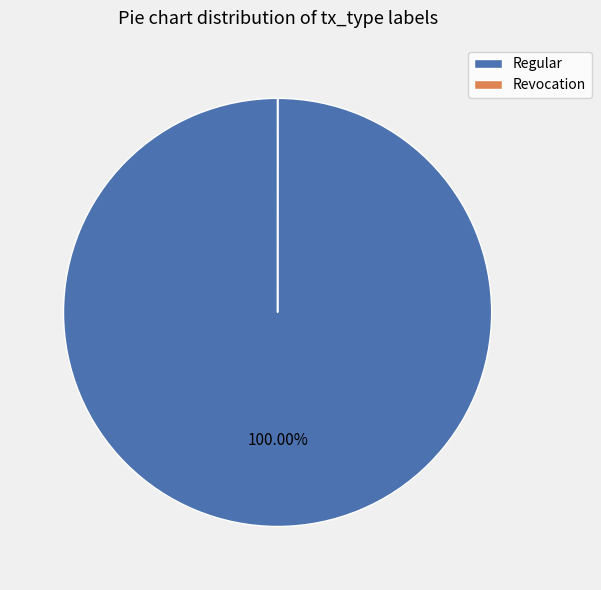

What is the majority slice?

Regular